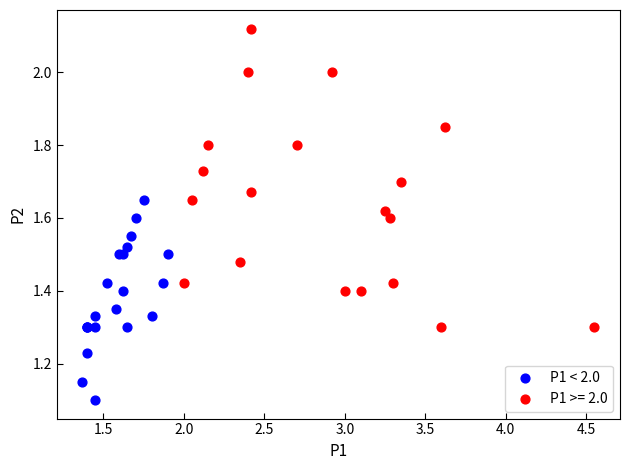

Which series contains the highest Y value?

P1 >= 2.0